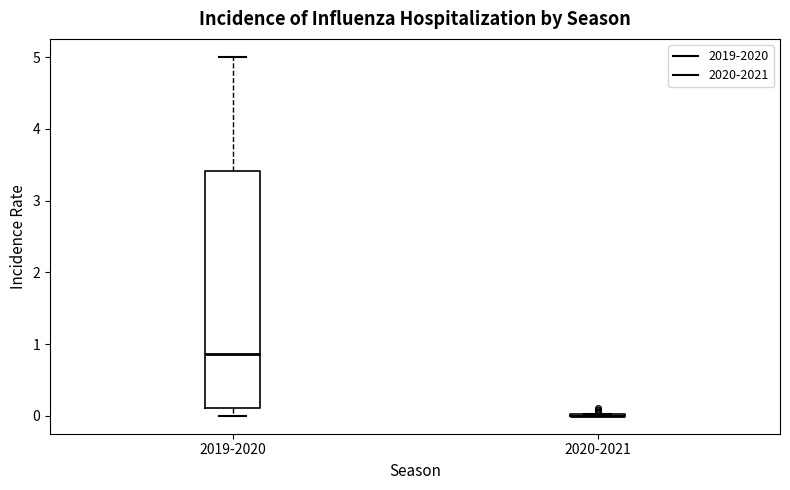

Which box is the tallest, from its lower edge to its upper edge?

2019-2020